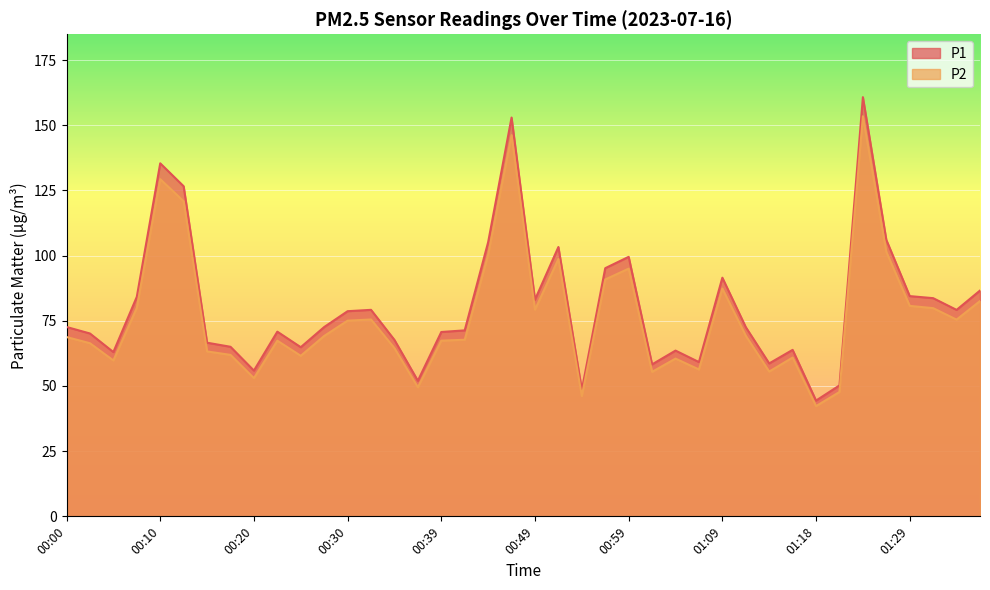

At which category is the sum across all series the highest?

01:23